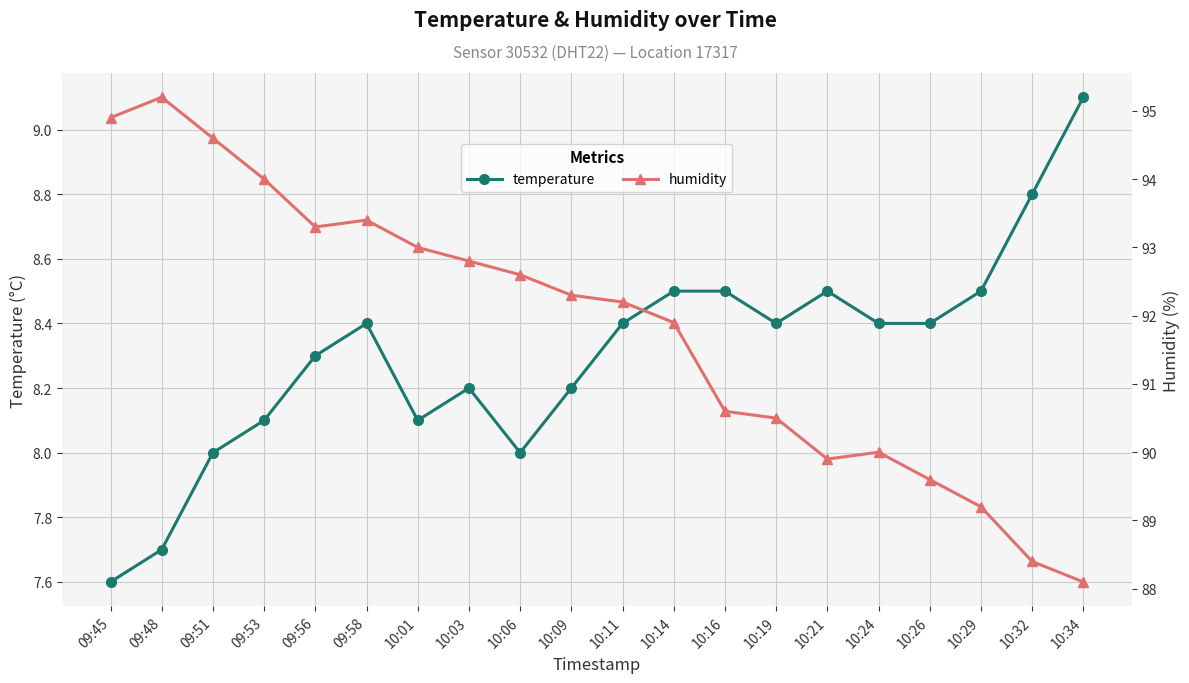

Does the chart display data point markers on the line(s)?

Yes